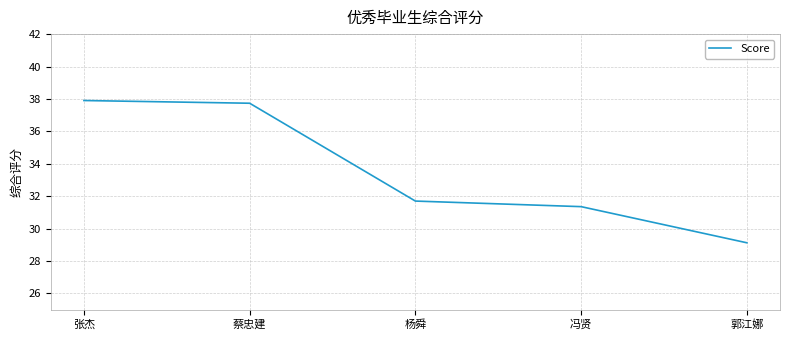

What is the average value?

33.6